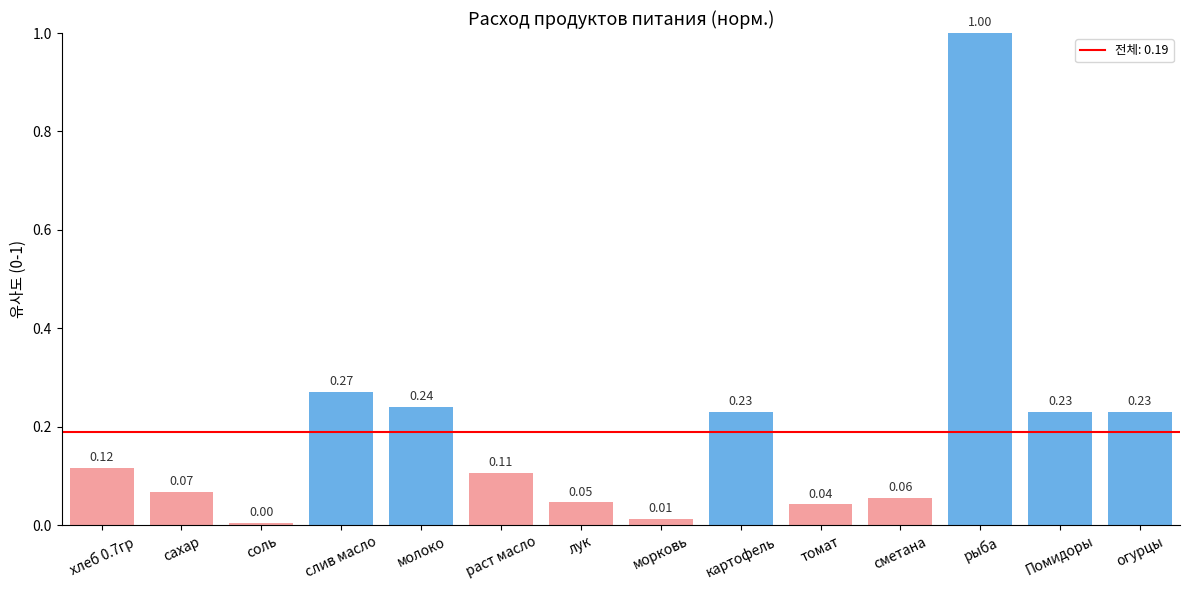

What is the sum of all values?

2.7